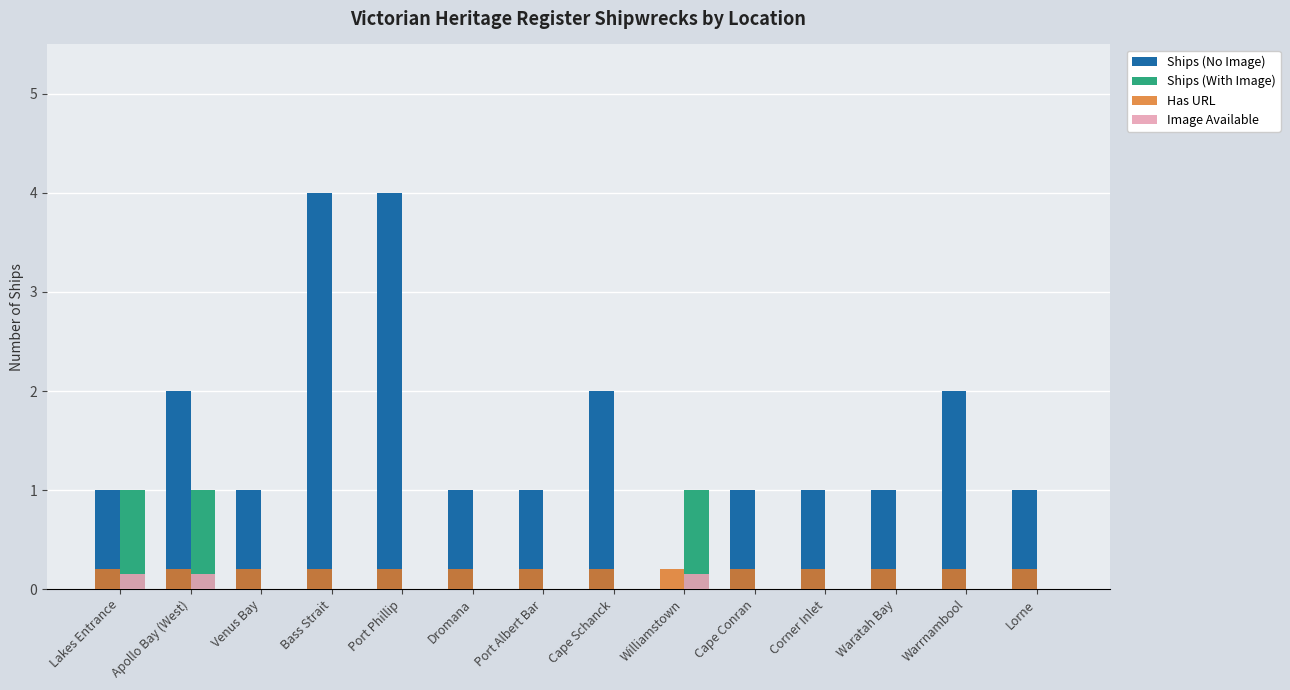

What is the sum of the Has URL values at Lorne and Dromana?

0.4